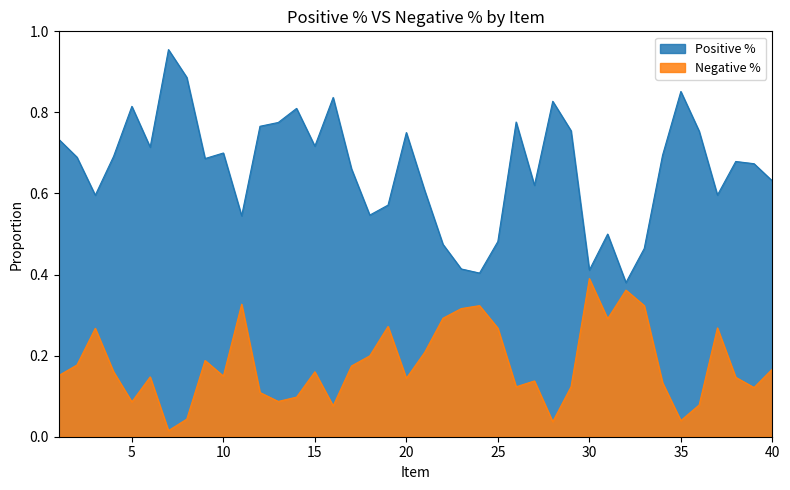

True or false: Positive % has more than 2 points higher than both neighbors.

True